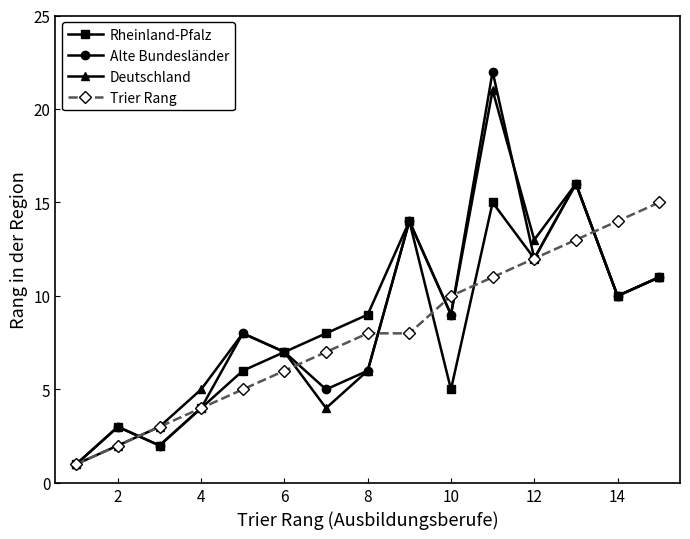

Which series has the widest spread of values?

Alte Bundesländer